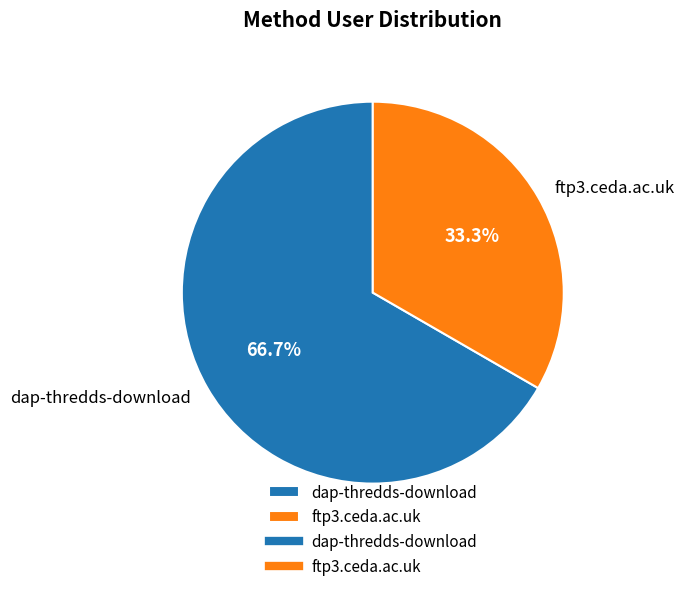

Which slice is the smallest?

ftp3.ceda.ac.uk